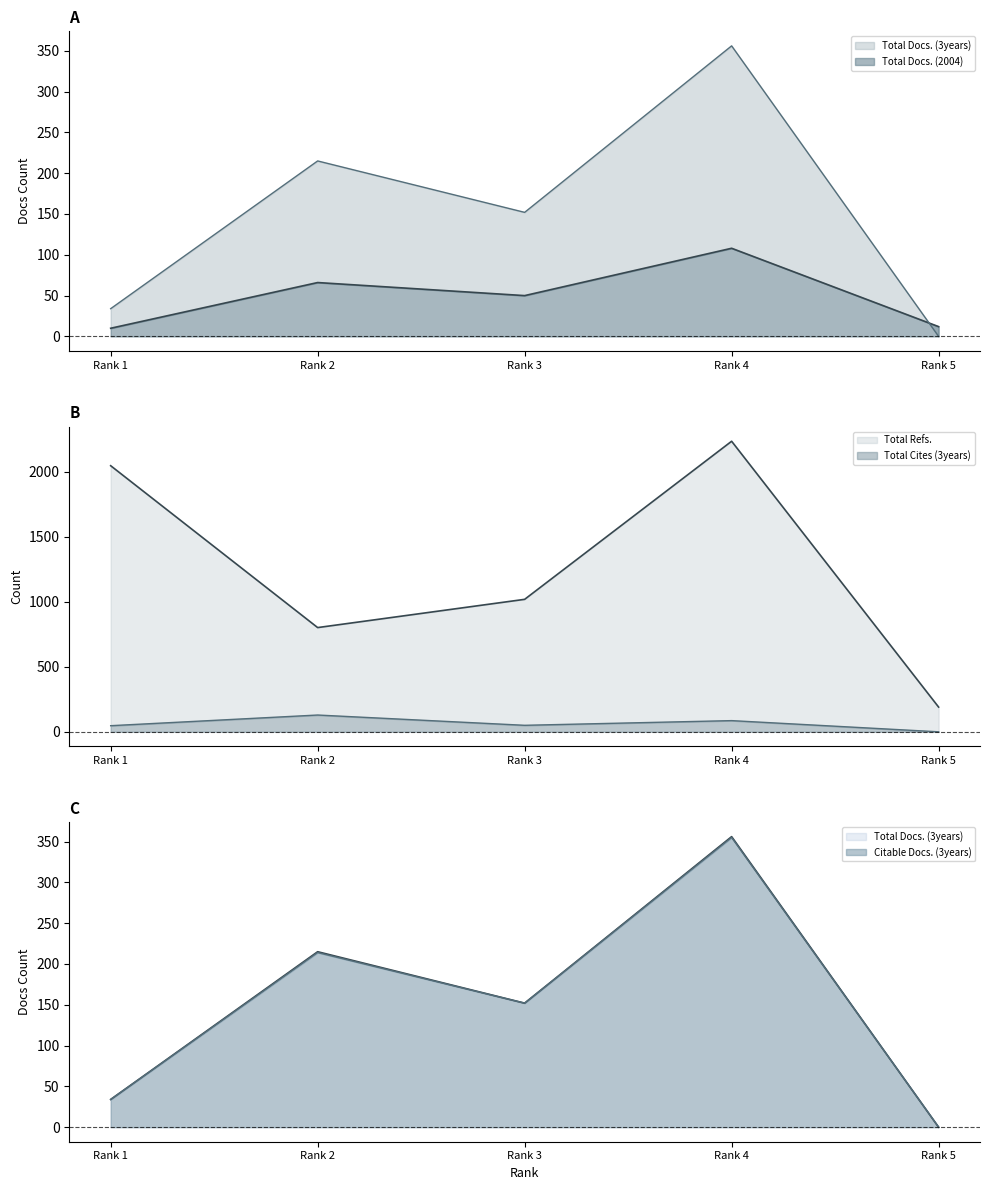

Which series has the widest spread of values?

Total Refs.